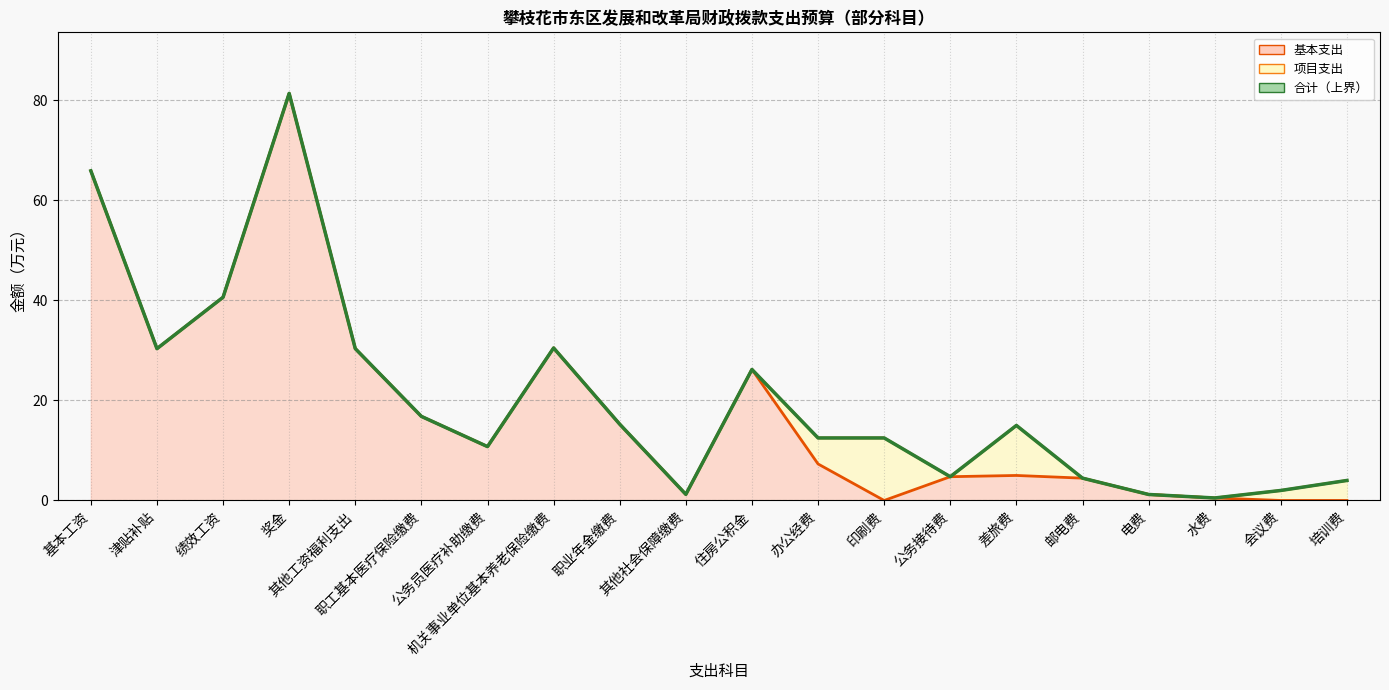

What is the difference between the 基本支出 values at 奖金 and 办公经费?

74.1